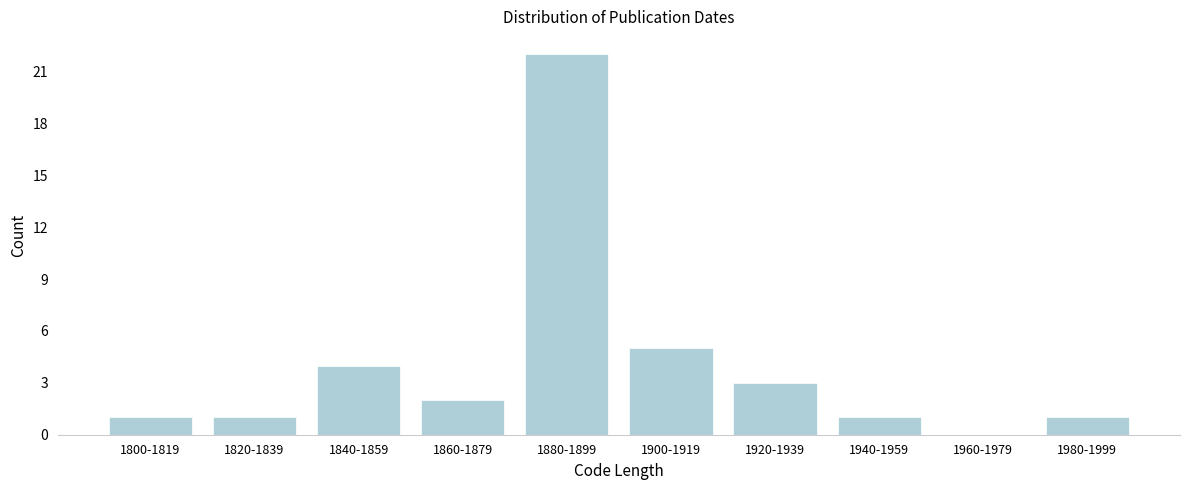

Reading left to right, list all the values displayed in this chart.

1800-1819=1	1820-1839=1	1840-1859=4	1860-1879=2	1880-1899=22	1900-1919=5	1920-1939=3	1940-1959=1	1960-1979=0	1980-1999=1